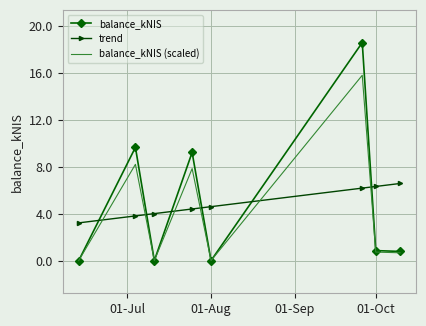

What are all the series names shown in the legend?

balance_kNIS, trend, balance_kNIS (scaled)